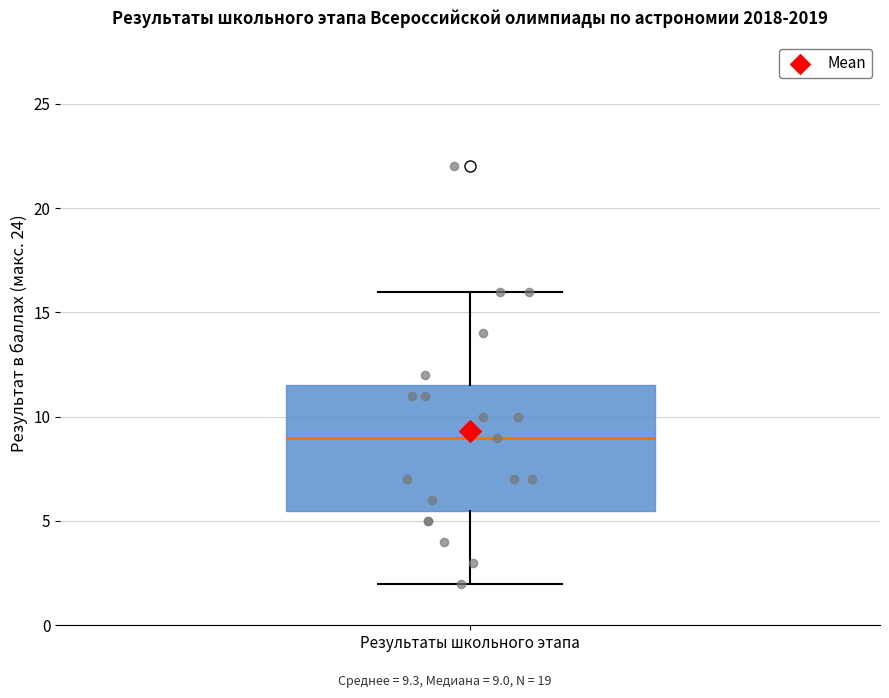

Where does the median line of the box for Результаты школьного этапа sit on the y-axis? The values are not printed on the chart, so give them approximately, as read against the axis.

9.0